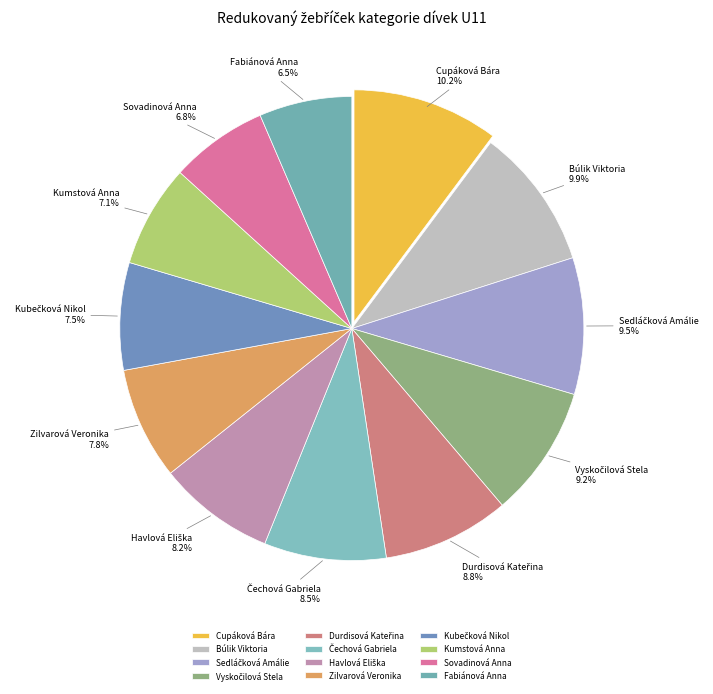

Count the number of slices in the pie.

12